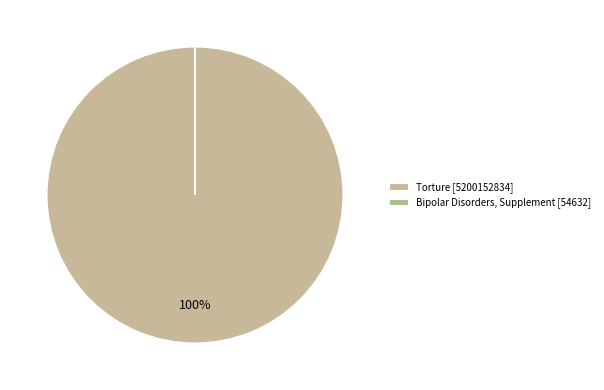

To the nearest percent, what is the average slice percentage?

50%